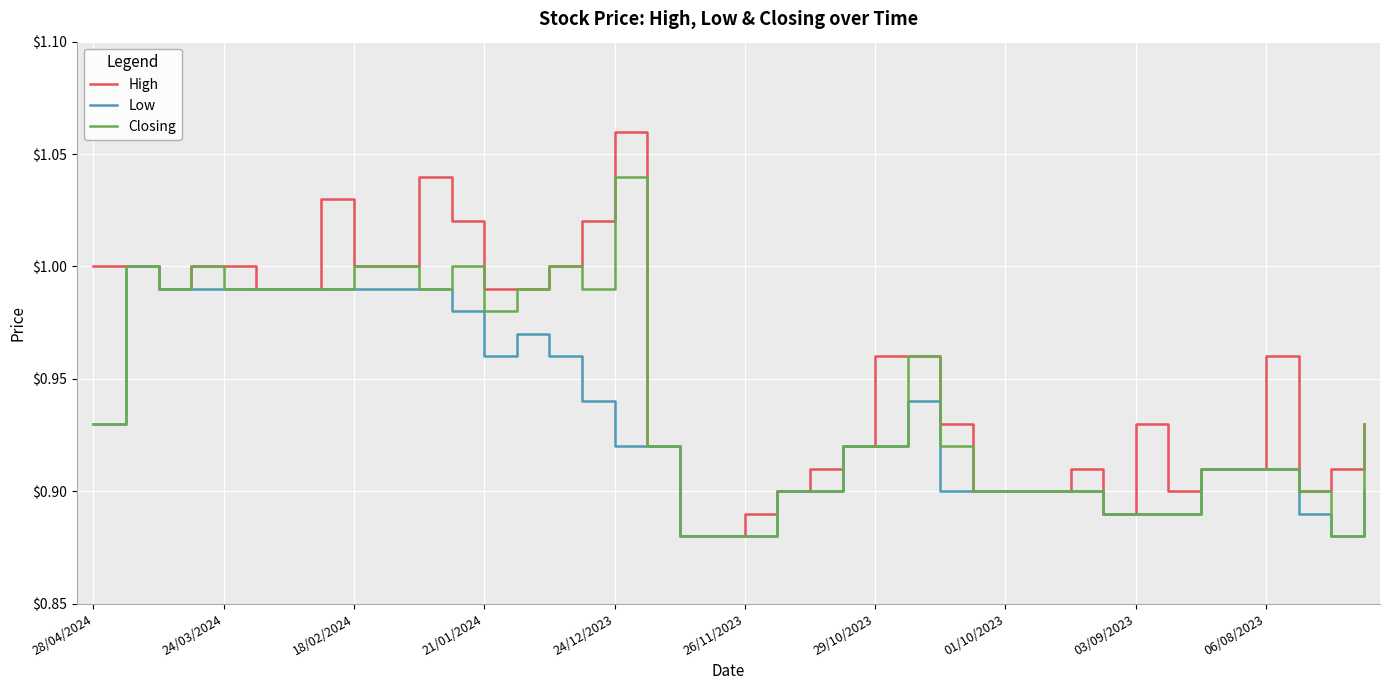

How many lines are shown in the chart?

3